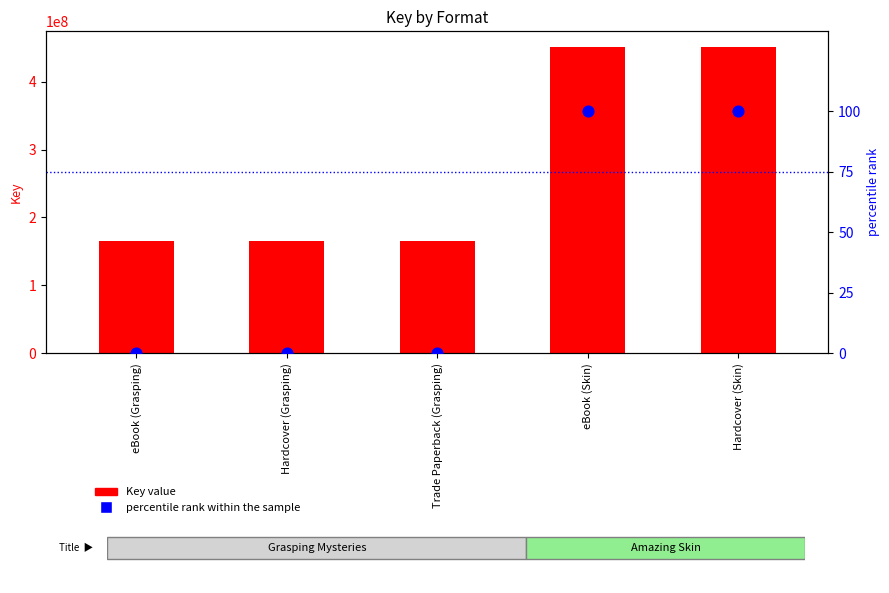

What are all the series names shown in the legend?

Key value, percentile rank within the sample